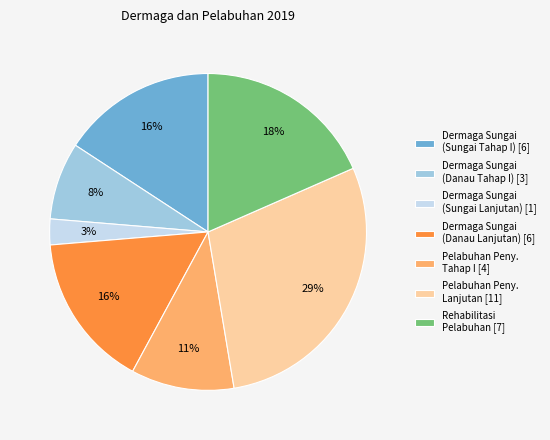

Is there any slice that represents more than half of the pie?

No